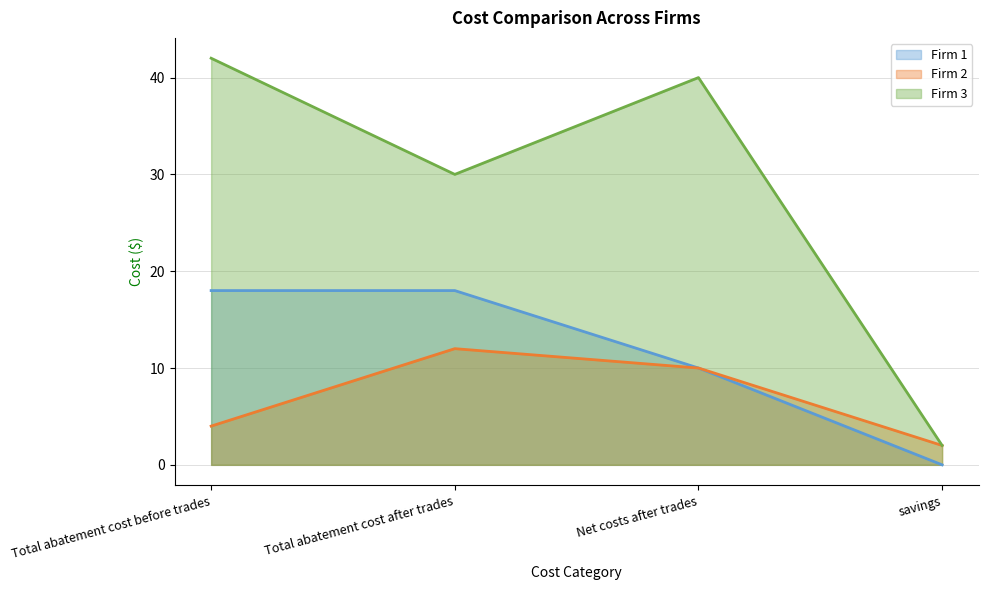

What is the difference between the highest and lowest values at savings?

2